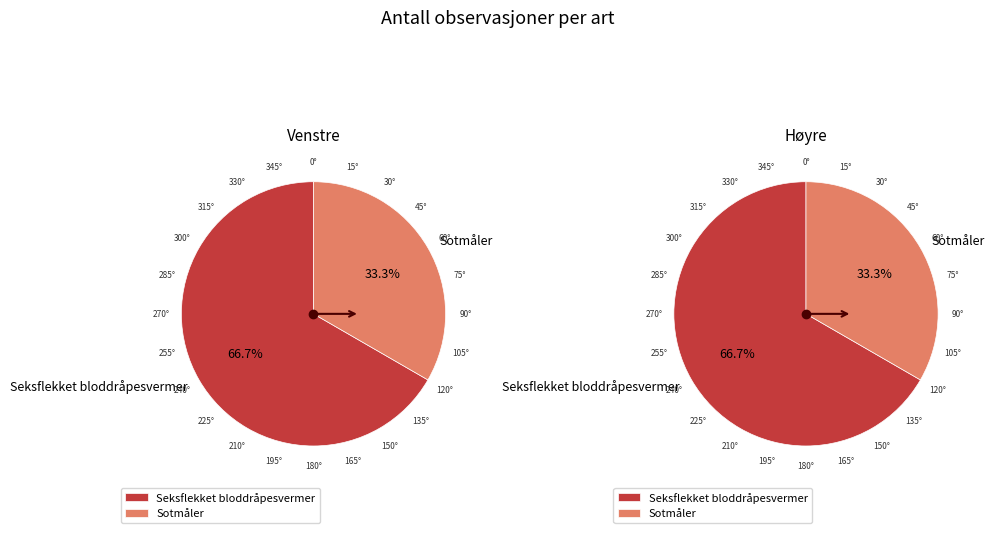

Does any single category account for the majority?

Yes